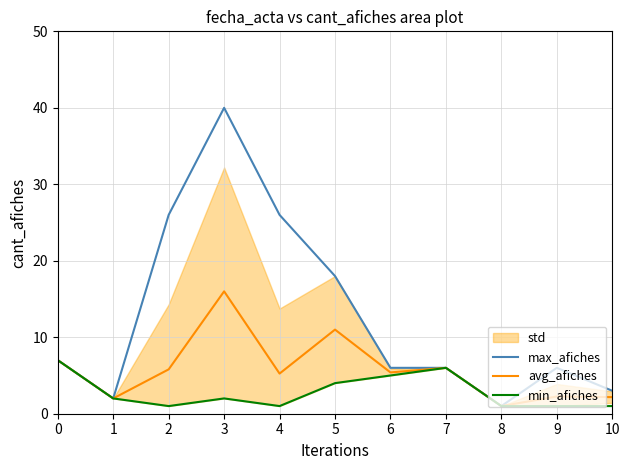

The value of max_afiches at 7 is 9.9. True or false?

False